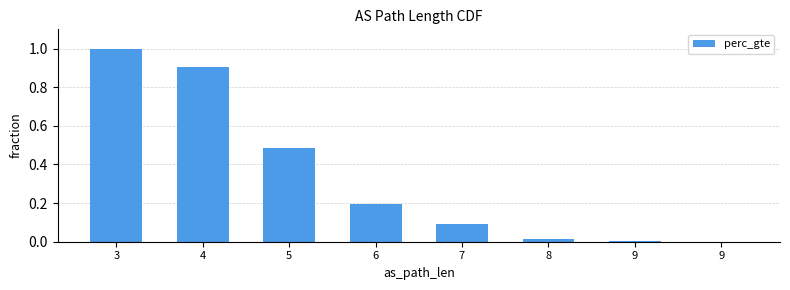

Reading left to right, list all the values displayed in this chart.

3=1.0	4=0.9	5=0.5	6=0.2	7=0.1	8=0.0	9=0.0	9=0.0